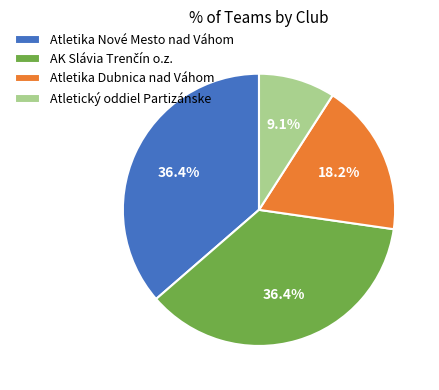

Which slice is the smallest?

Atletický oddiel Partizánske